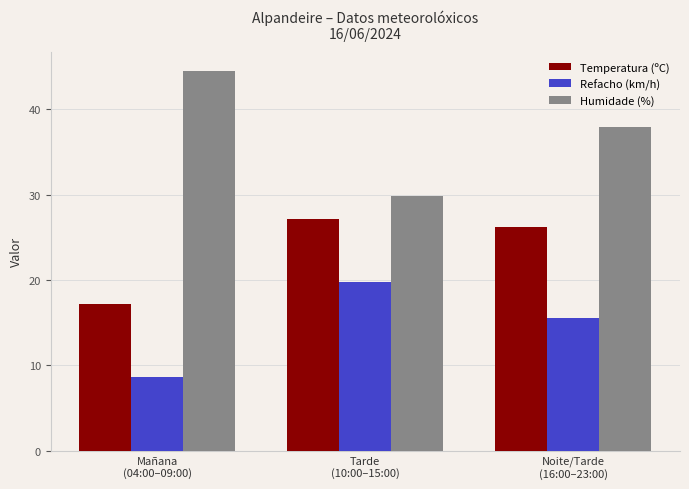

At Noite/Tarde
(16:00–23:00), list the series in order from smallest to largest.

Refacho (km/h), Temperatura (ºC), Humidade (%)